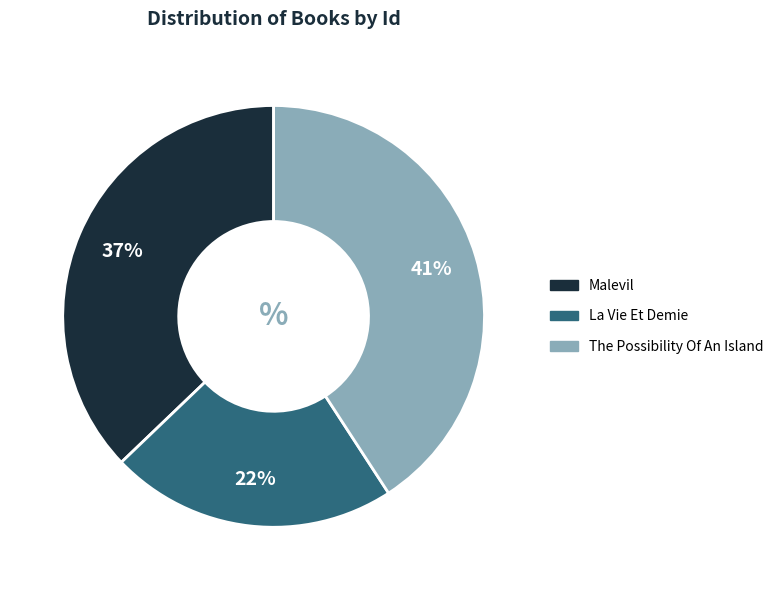

Which category has the smallest portion of the pie?

La Vie Et Demie